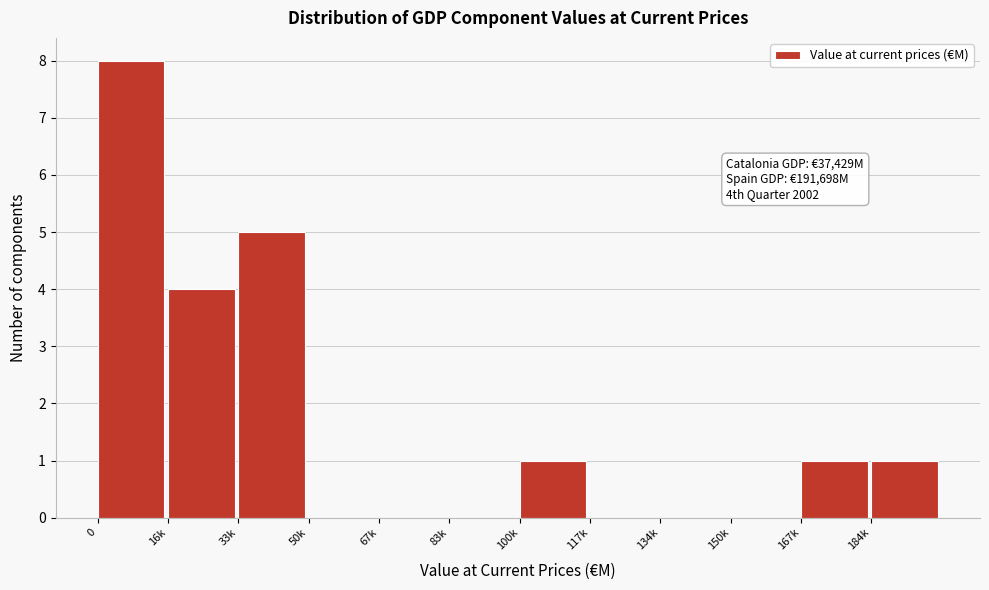

Reading left to right, extract all data points from this chart.

0=8	16k=4	33k=5	50k=0	67k=0	83k=0	100k=1	117k=0	134k=0	150k=0	167k=1	184k=1